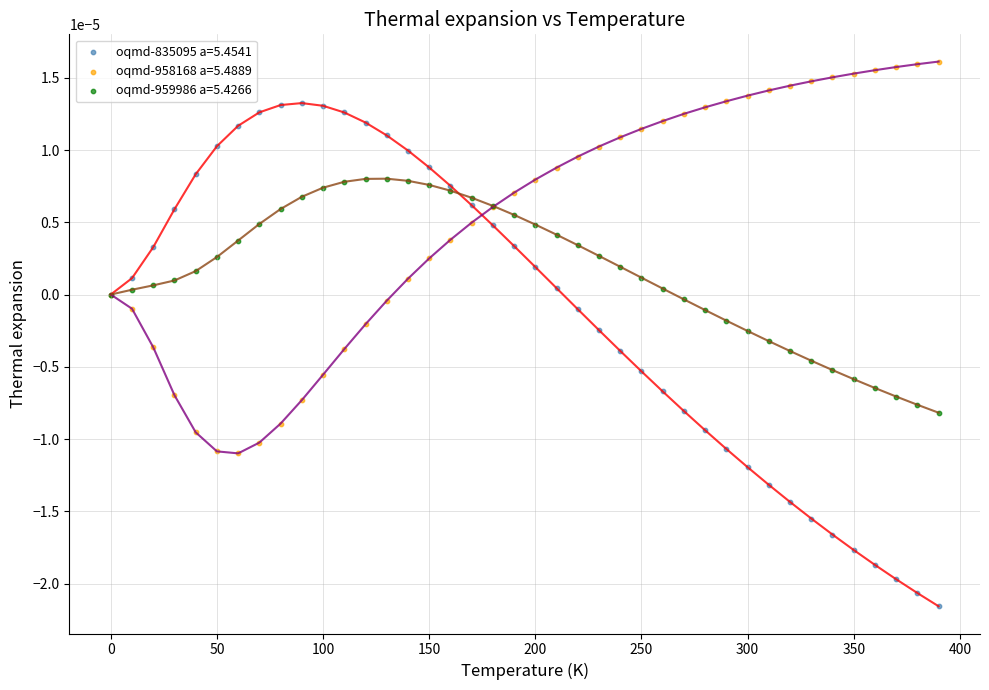

Which series reaches the maximum Y coordinate?

oqmd-958168 a=5.4889